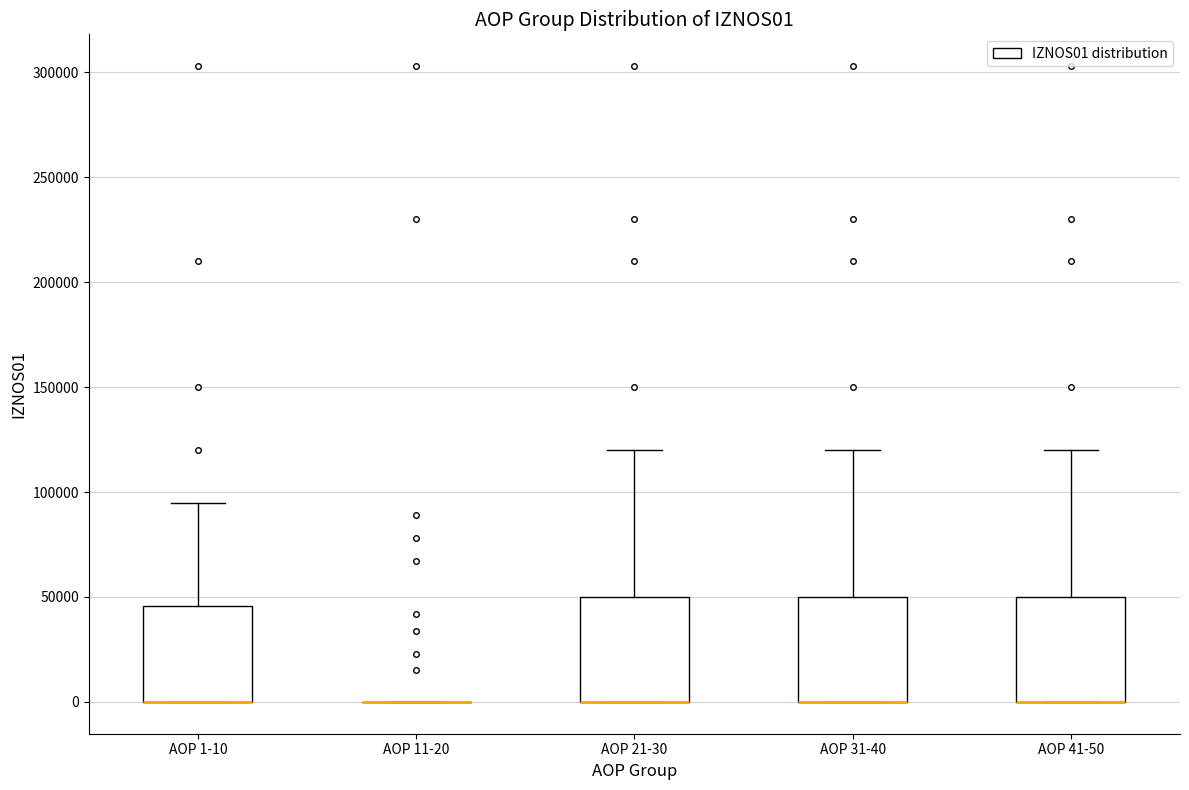

Reading left to right, read every box against the y-axis: the position of its median line, the range the box covers, and the ends of its whiskers. The values are not printed on the chart, so give them approximately, as read against the axis.

AOP 1-10: median 0 (drawn on the box's lower edge), box 0 to 45000, whiskers 0 to 95000
AOP 11-20: box collapsed to a line at 0, whiskers 0 to 0
AOP 21-30: median 0 (drawn on the box's lower edge), box 0 to 50000, whiskers 0 to 120000
AOP 31-40: median 0 (drawn on the box's lower edge), box 0 to 50000, whiskers 0 to 120000
AOP 41-50: median 0 (drawn on the box's lower edge), box 0 to 50000, whiskers 0 to 120000